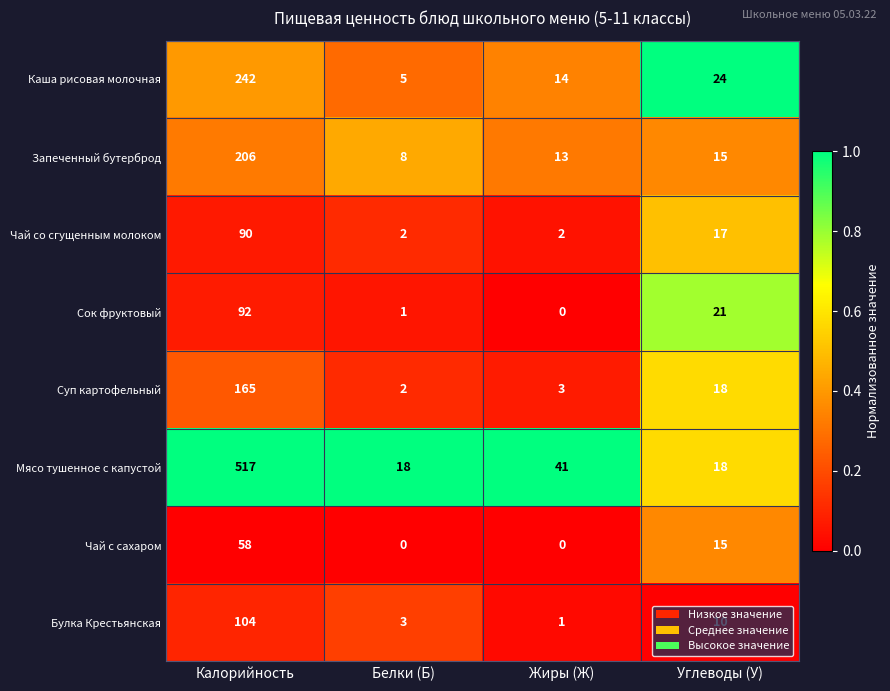

Which series has the largest total across all categories?

Мясо тушенное с капустой